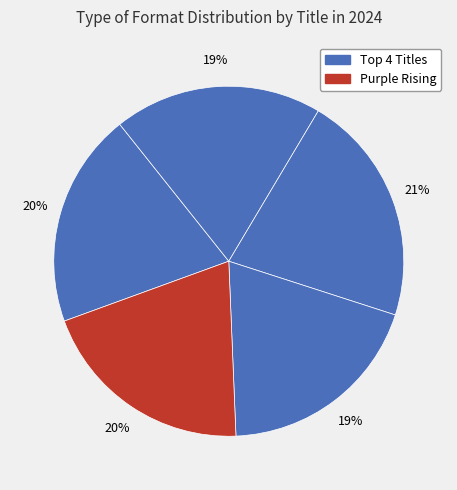

How many segments does this pie chart have?

5